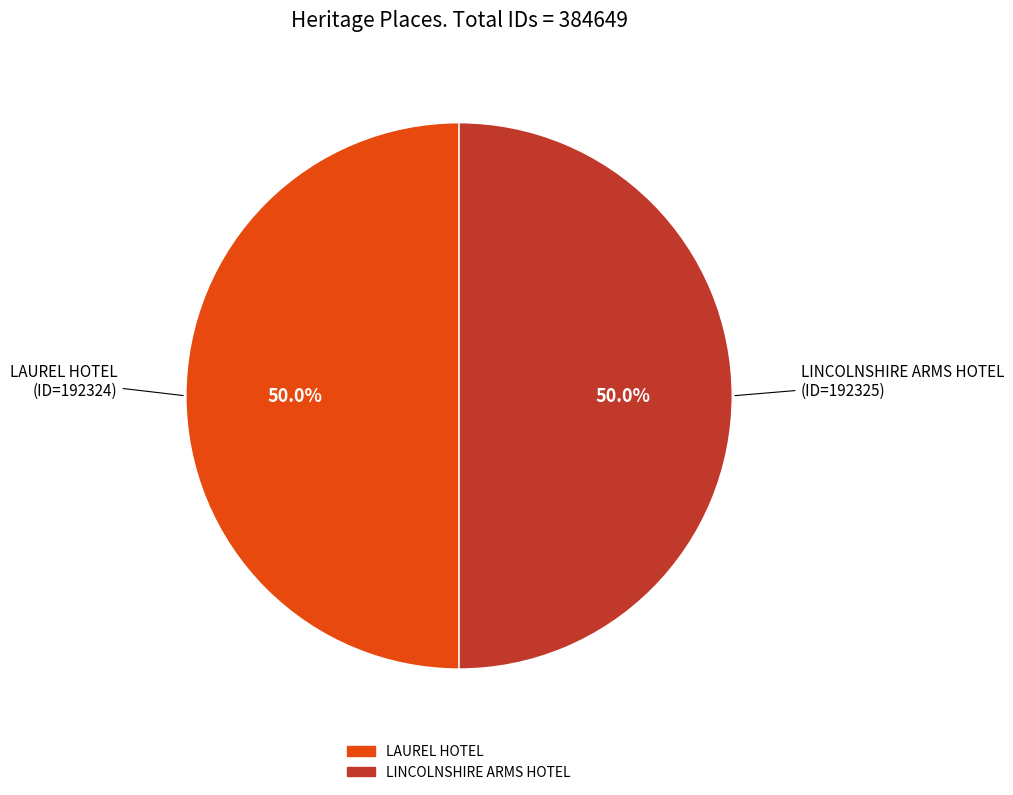

Do LAUREL HOTEL and LINCOLNSHIRE ARMS HOTEL together represent more than half of the pie?

Yes